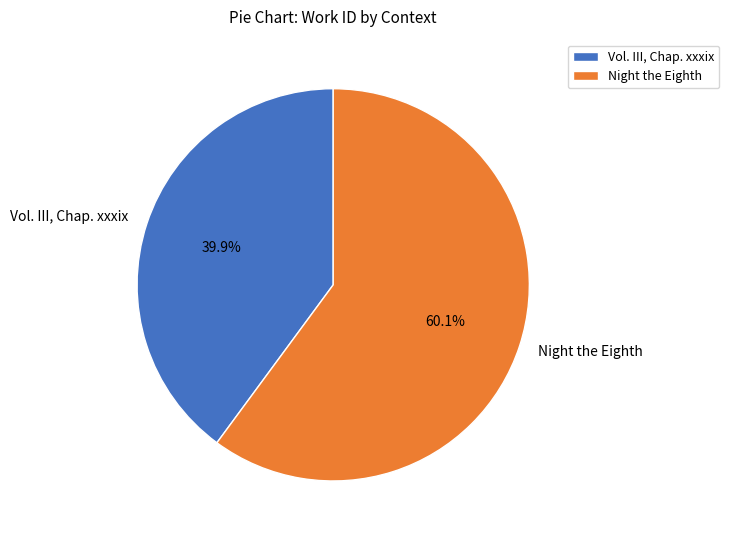

What is the smallest slice in the pie chart?

Vol. III, Chap. xxxix